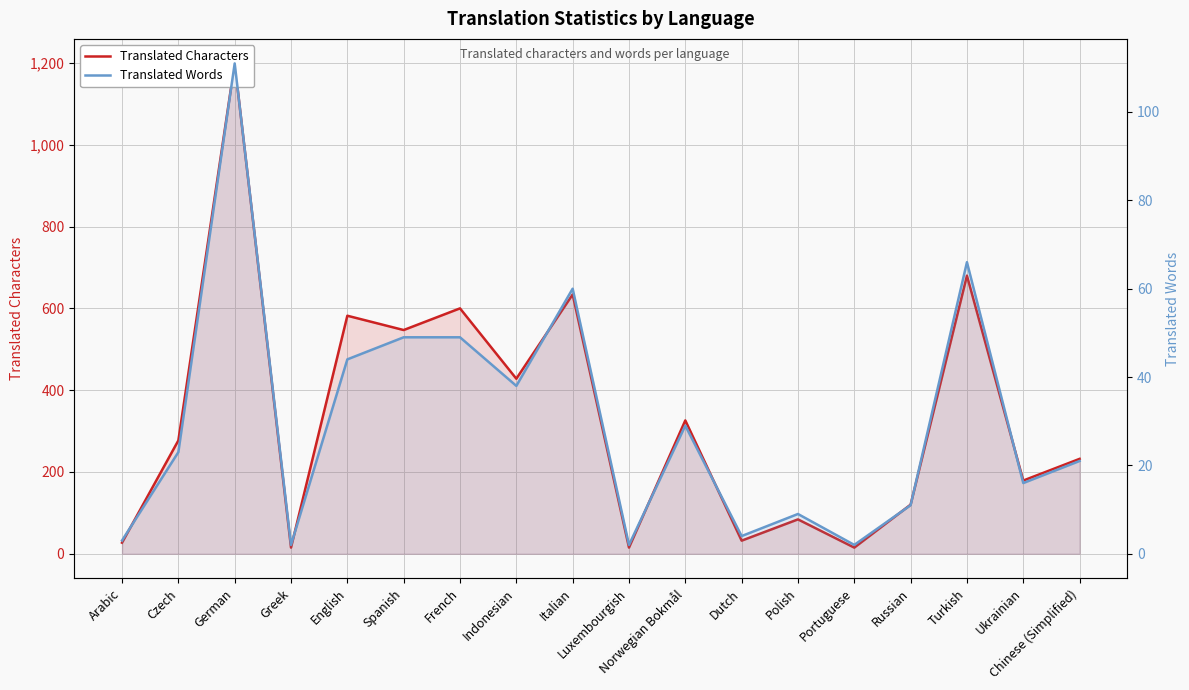

What is the maximum value for Translated Characters?

1199